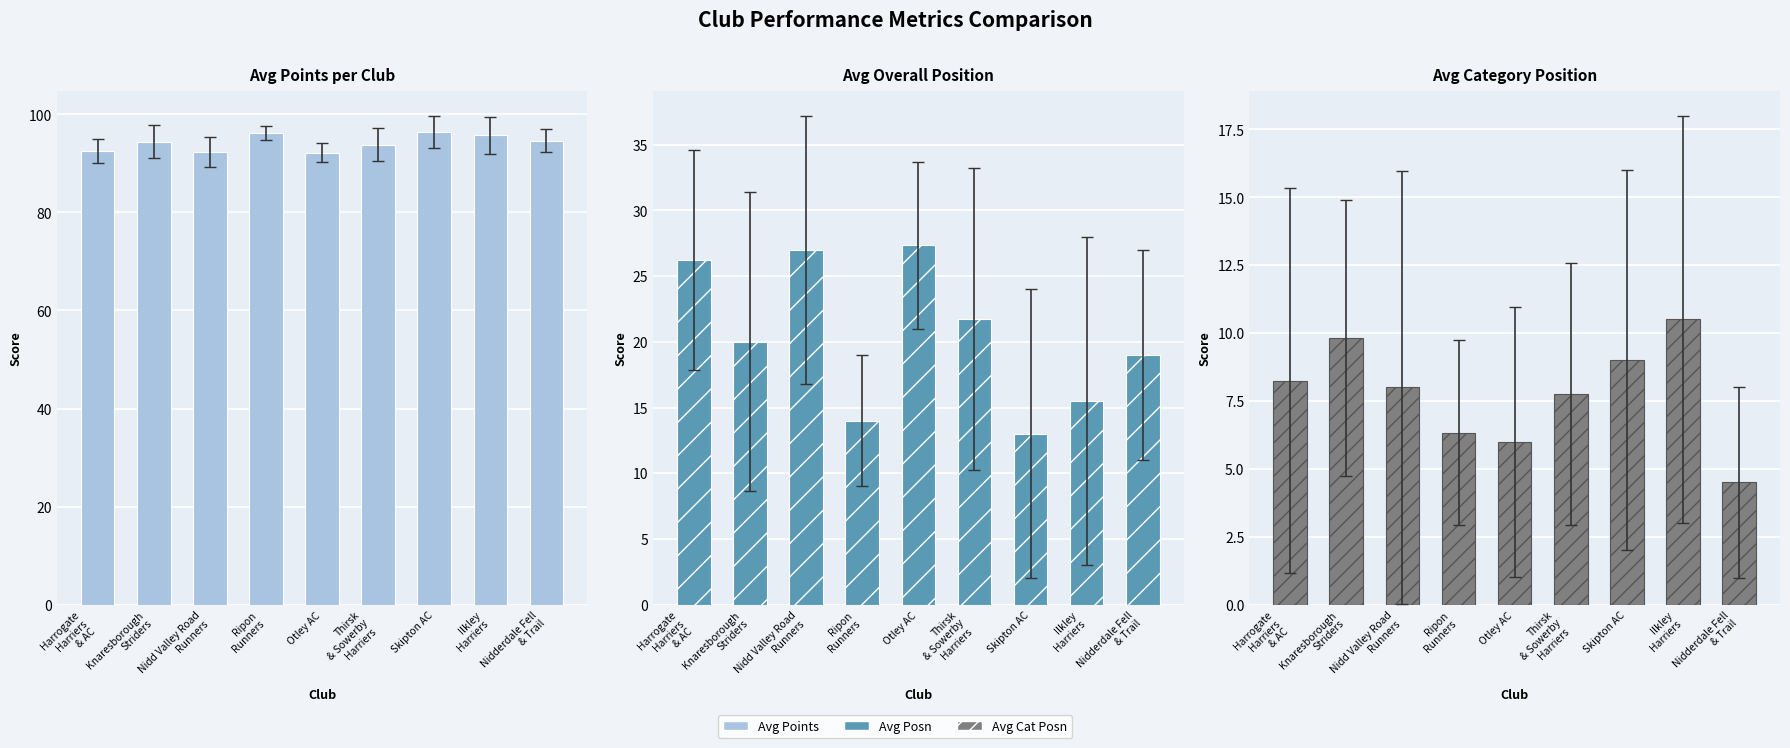

What position from the right is Ripon
Runners?

6